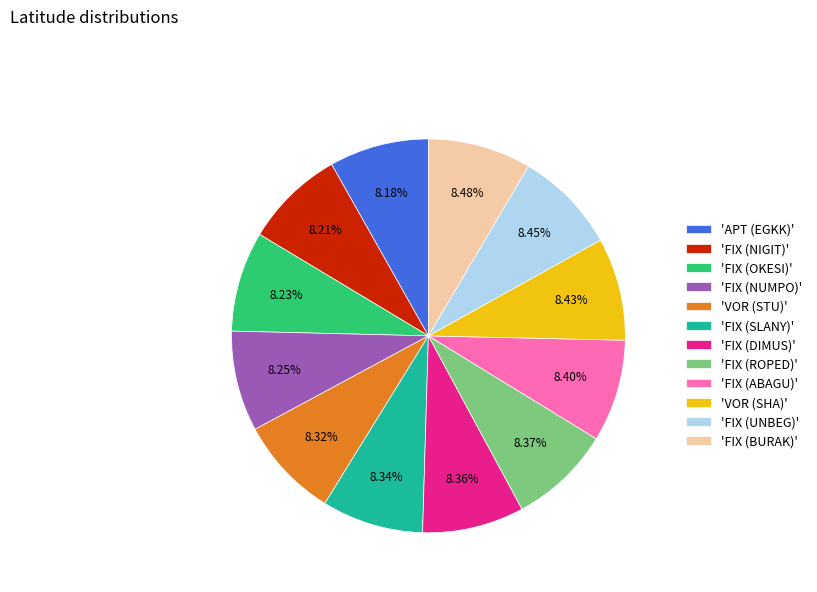

What is the ratio of the value at 'APT (EGKK)' to the value at 'FIX (UNBEG)'?

1.0